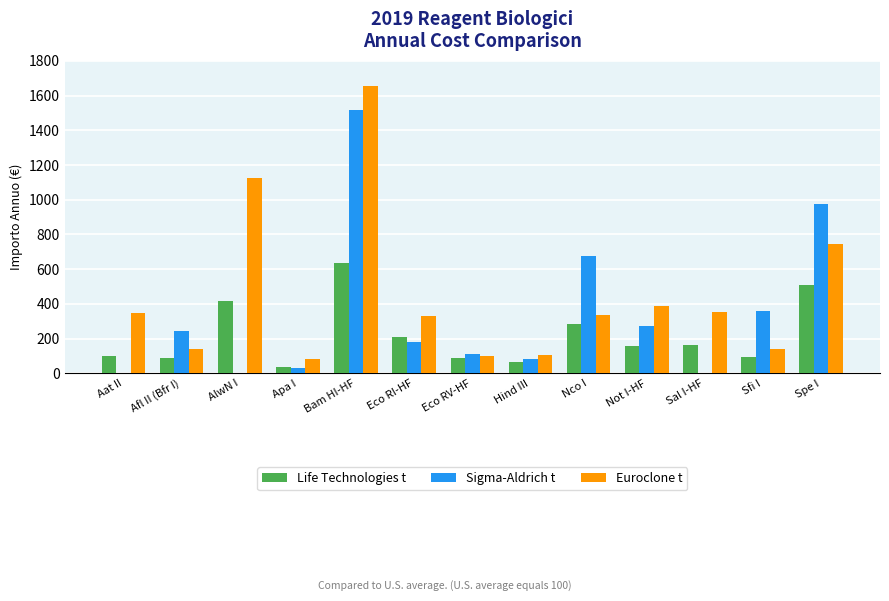

Is the value of Euroclone t at Spe I greater than the value of Sigma-Aldrich t at Spe I?

No